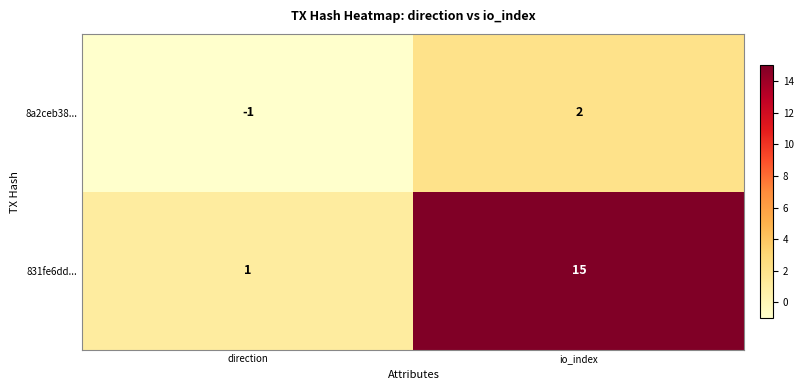

At how many categories does at least one series exceed 10?

1